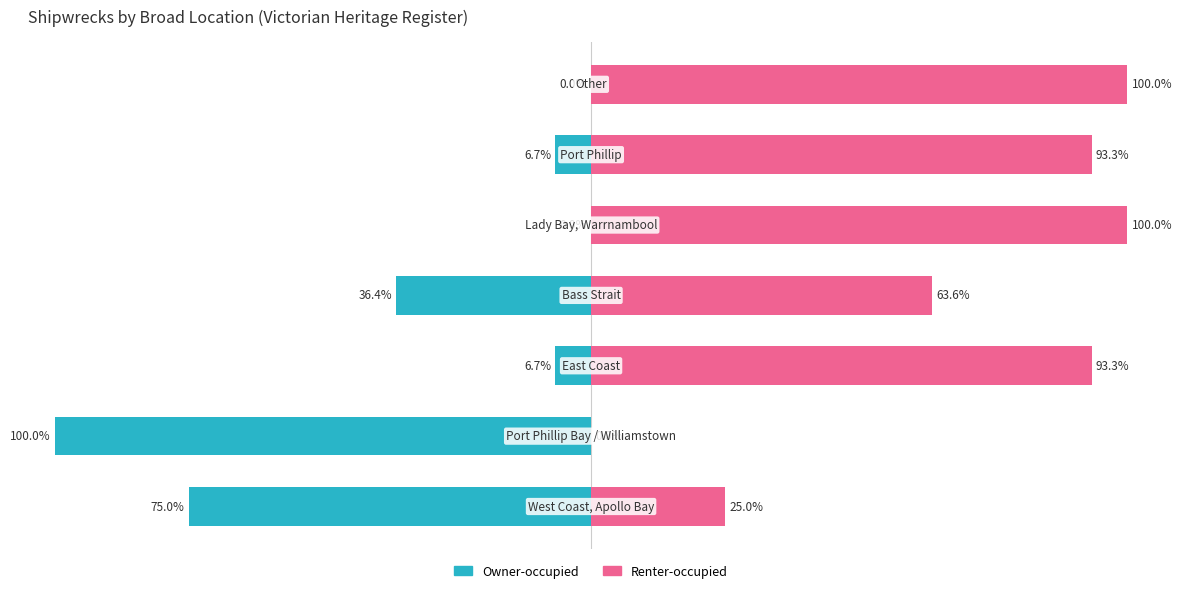

What is the value of the Owner-occupied bar at the 6th from the left?

-6.7